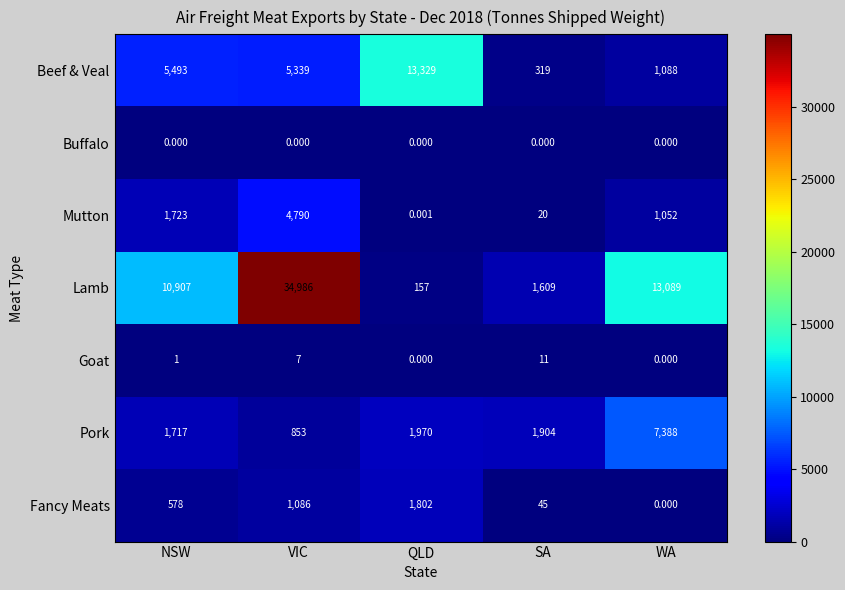

Where is Goat nearest to the value 5?

VIC